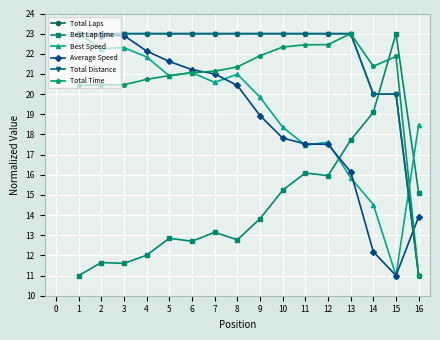

At which label does Best Speed first exceed 20?

1